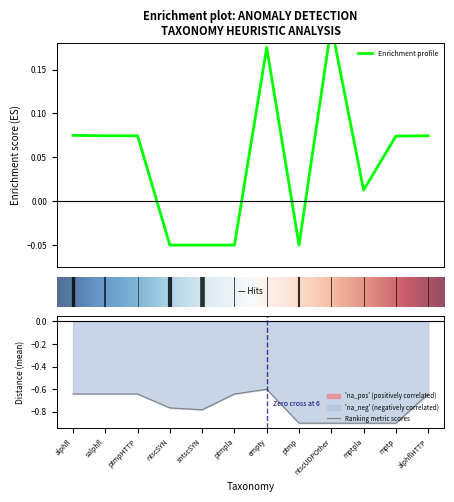

How many categories are shown in the chart?

12